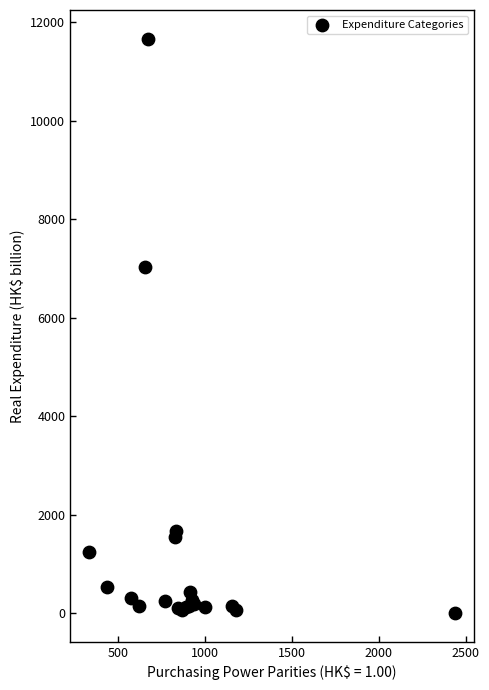

What Y value in the scatter plot is closest to 5834?

7022.4